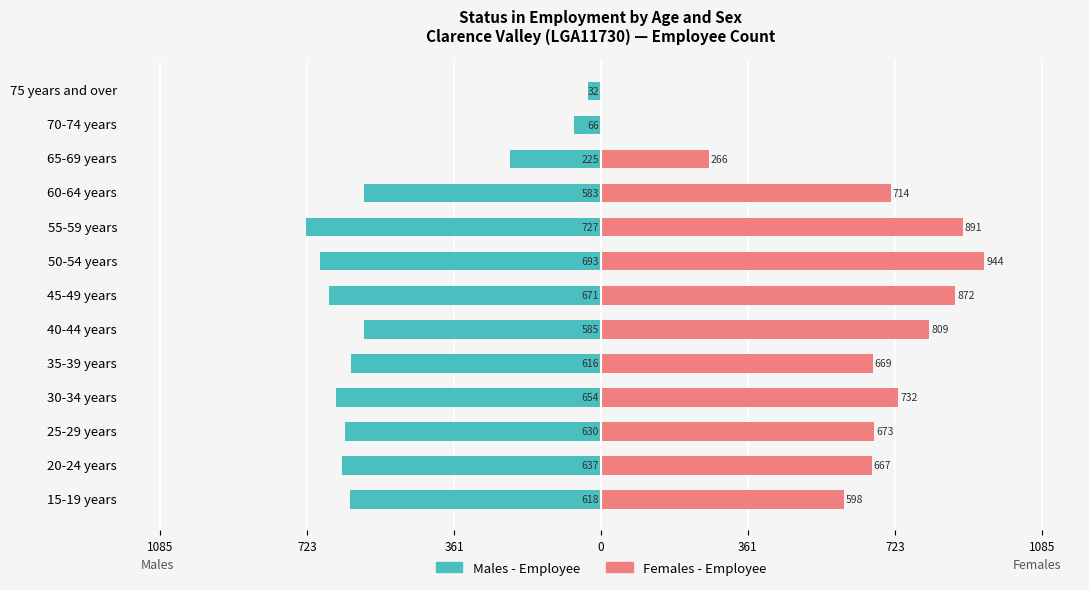

The value of Females - Employee at 30-34 years is 732. True or false?

True